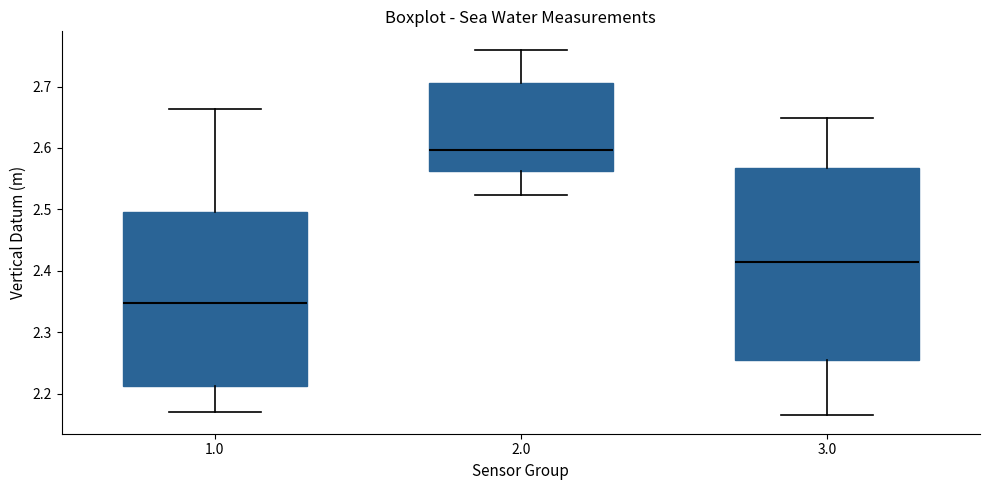

Where does the upper whisker of the box at x = 1.0 end on the y-axis? The values are not printed on the chart, so give them approximately, as read against the axis.

2.66